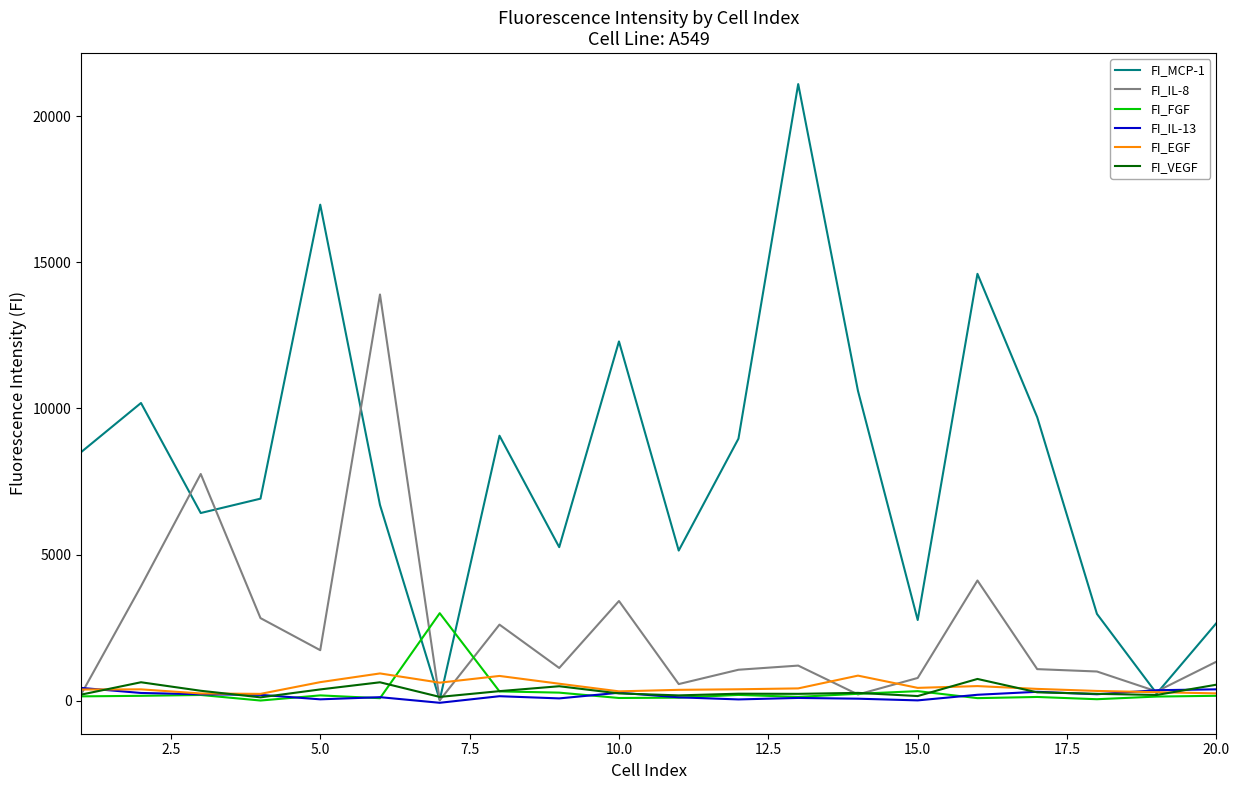

What is the maximum value shown in the chart?

21095